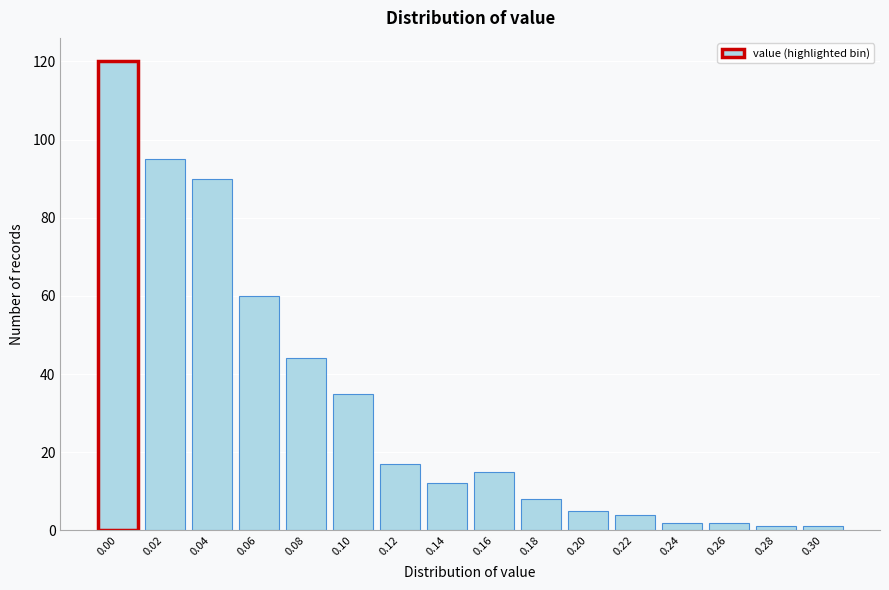

Reading left to right, list all the values displayed in this chart.

120	95	90	60	44	35	17	12	15	8	5	4	2	2	1	1